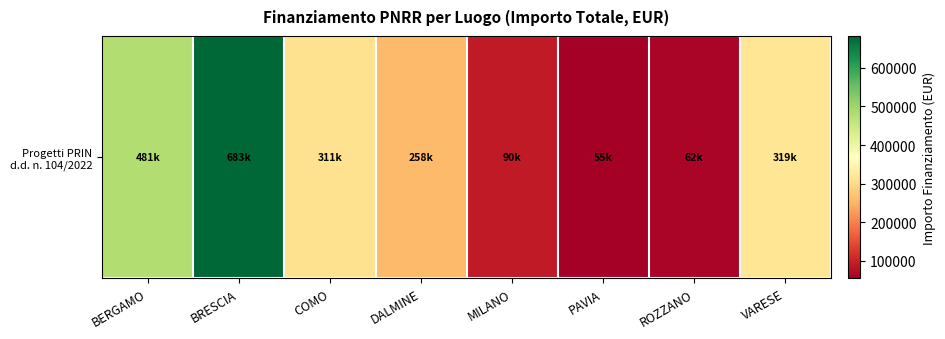

List the labels in order of value, largest first.

BRESCIA, BERGAMO, VARESE, COMO, DALMINE, MILANO, ROZZANO, PAVIA